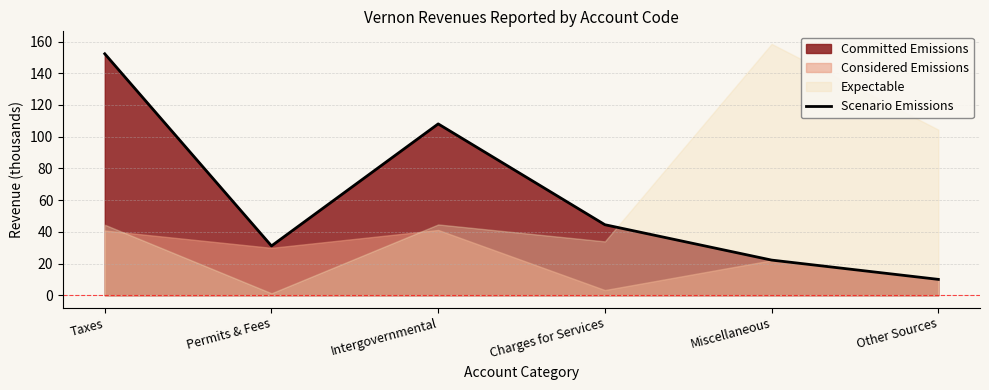

Reading left to right, list all the values displayed in this chart.

152.3	31.1	108.0	44.5	22.2	10.0